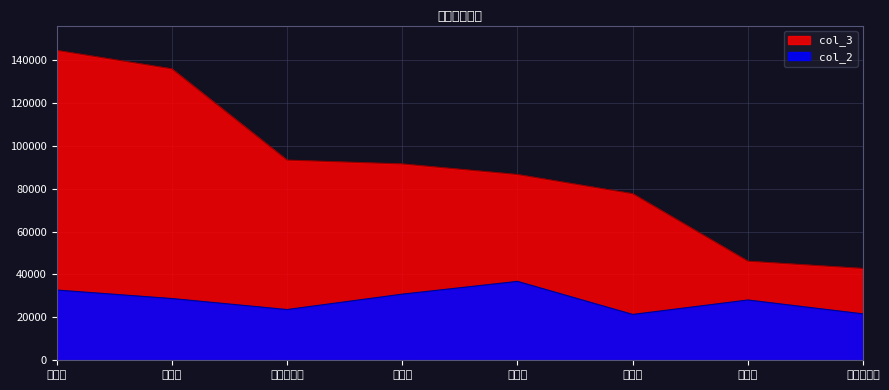

What is the value of the col_2 point at the 6th from the left?

21366